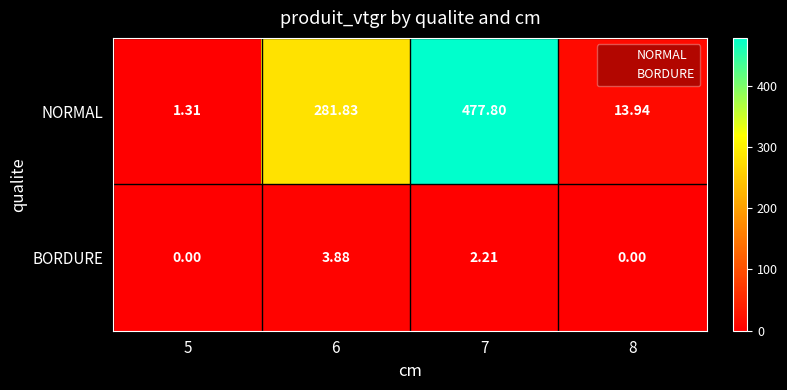

Which category has the highest value across all series?

7